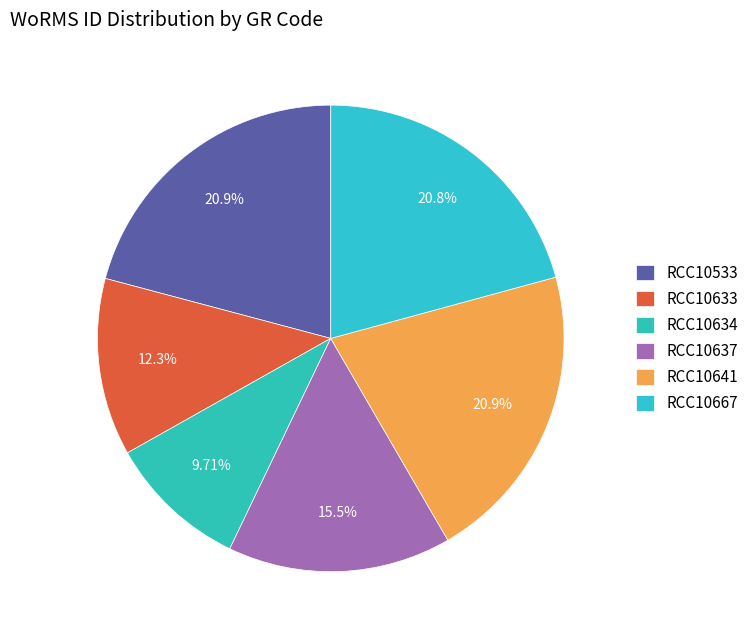

Does RCC10533 account for over 50% of the chart?

No